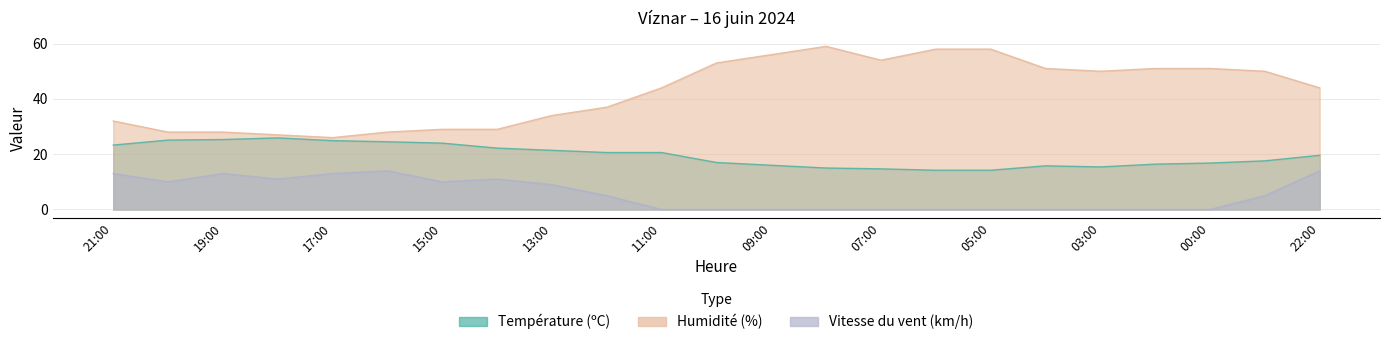

Rank the categories by Humidité (%) value from highest to lowest.

08:00, 06:00, 05:00, 09:00, 07:00, 10:00, 04:00, 01:00, 00:00, 03:00, 23:00, 11:00, 22:00, 12:00, 13:00, 21:00, 15:00, 14:00, 20:00, 19:00, 16:00, 18:00, 17:00